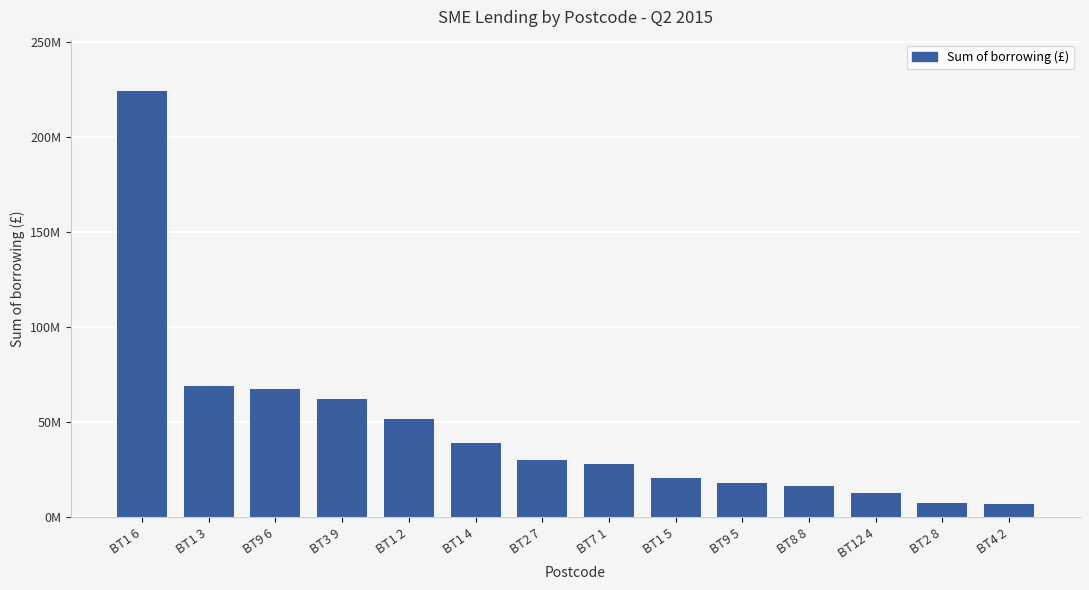

Which has a higher value, BT9 6 or BT12 4?

BT9 6